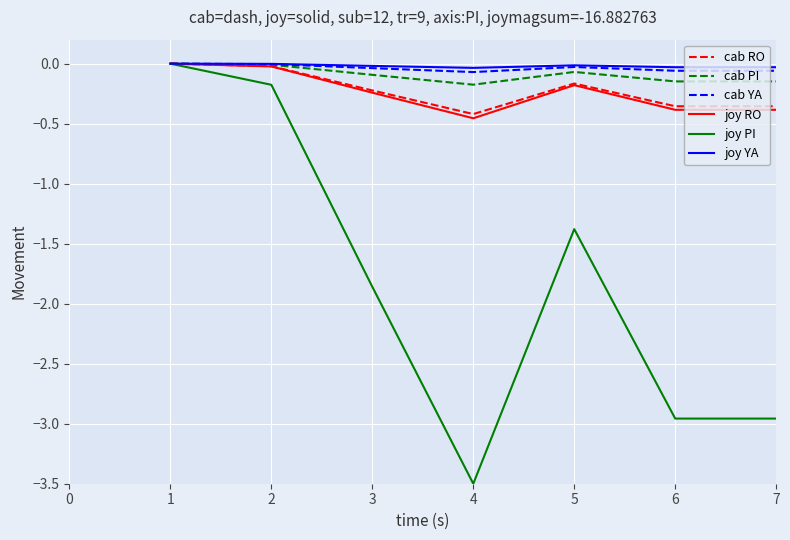

Which series changed the most between 5 and 7?

joy PI